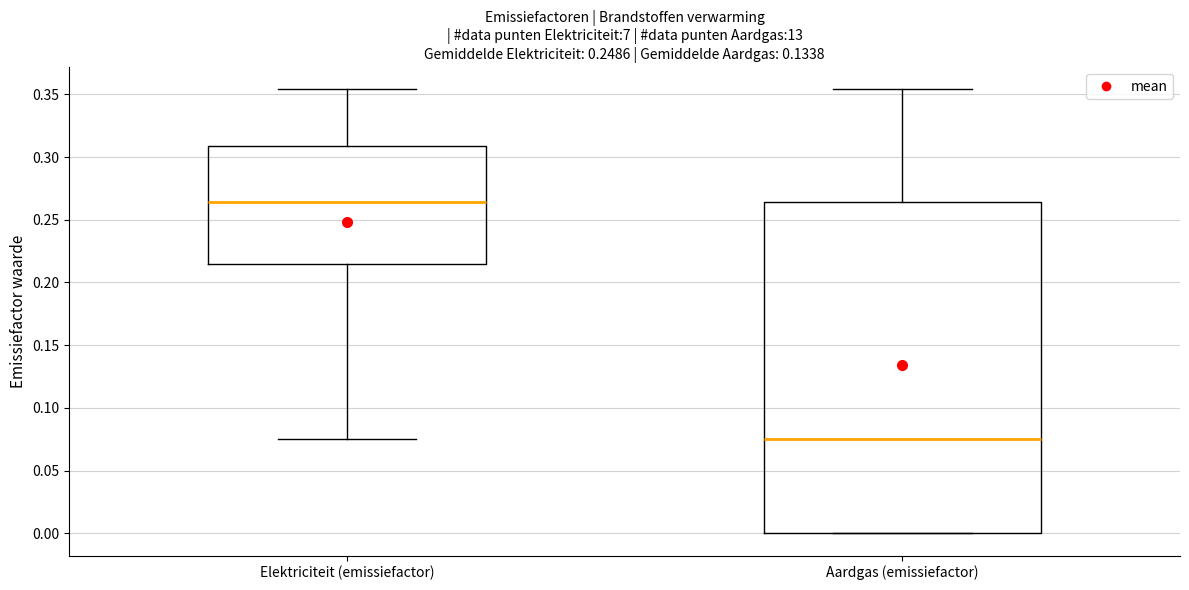

Reading left to right, transcribe this box plot: for each box, give where its median line is, the range the box spans, and where its two whiskers end, as read against the y-axis. The values are not printed on the chart, so give them approximately, as read against the axis.

Elektriciteit (emissiefactor): median 0.265, box 0.215 to 0.310, whiskers 0.075 to 0.355
Aardgas (emissiefactor): median 0.075, box 0.000 to 0.265, whiskers 0.000 to 0.355